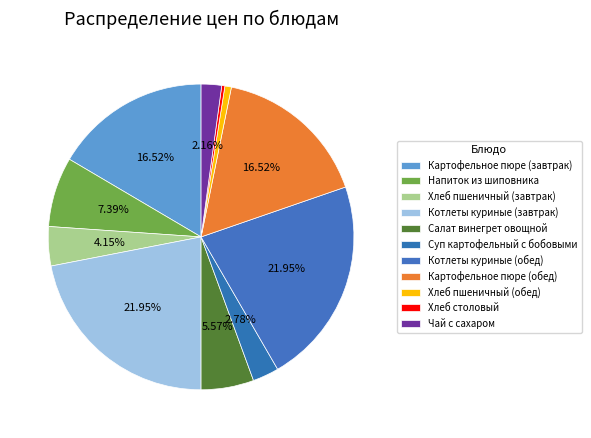

How many segments does this pie chart have?

11